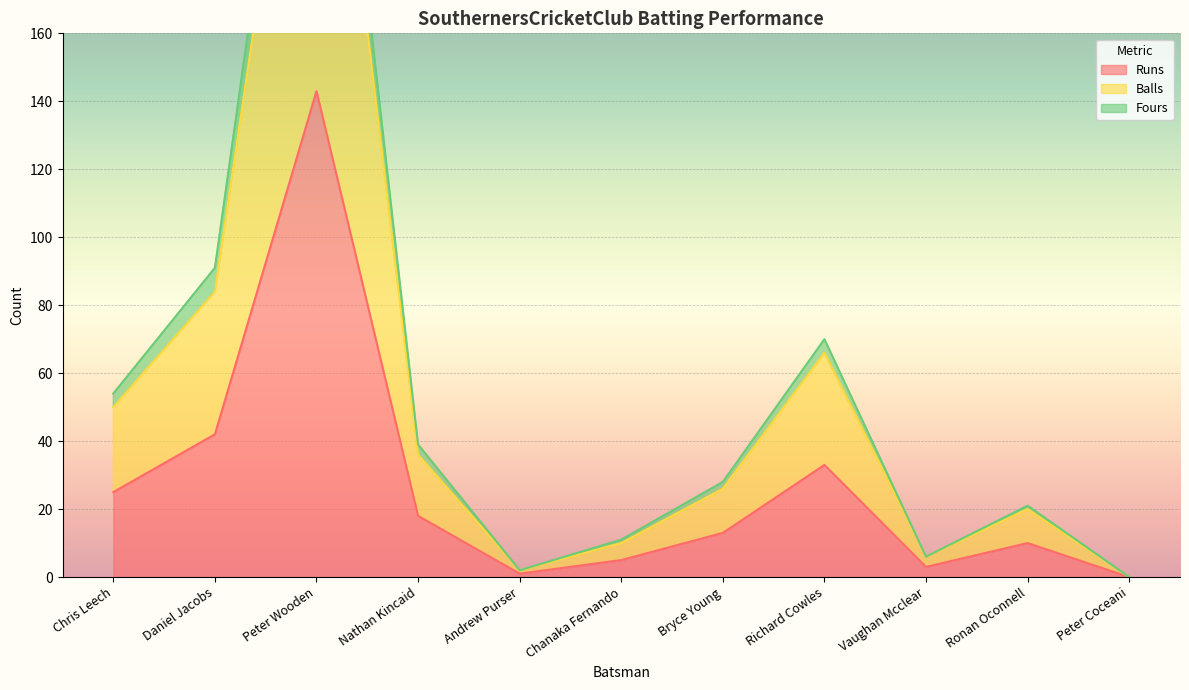

At which label is Runs closest to 71?

Daniel Jacobs